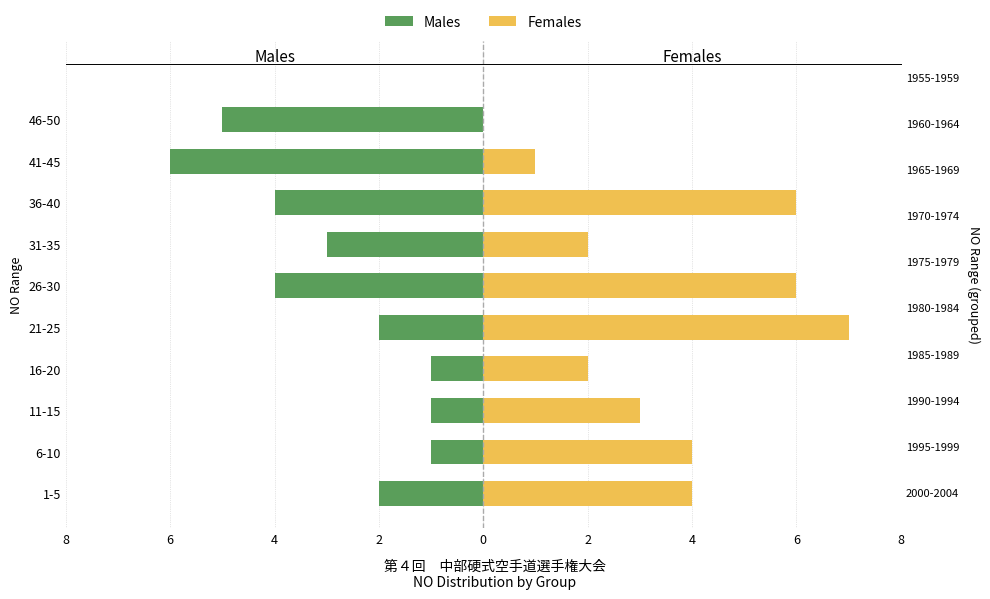

Is the value of Females at 6-10 greater than the value of Males at 31-35?

Yes